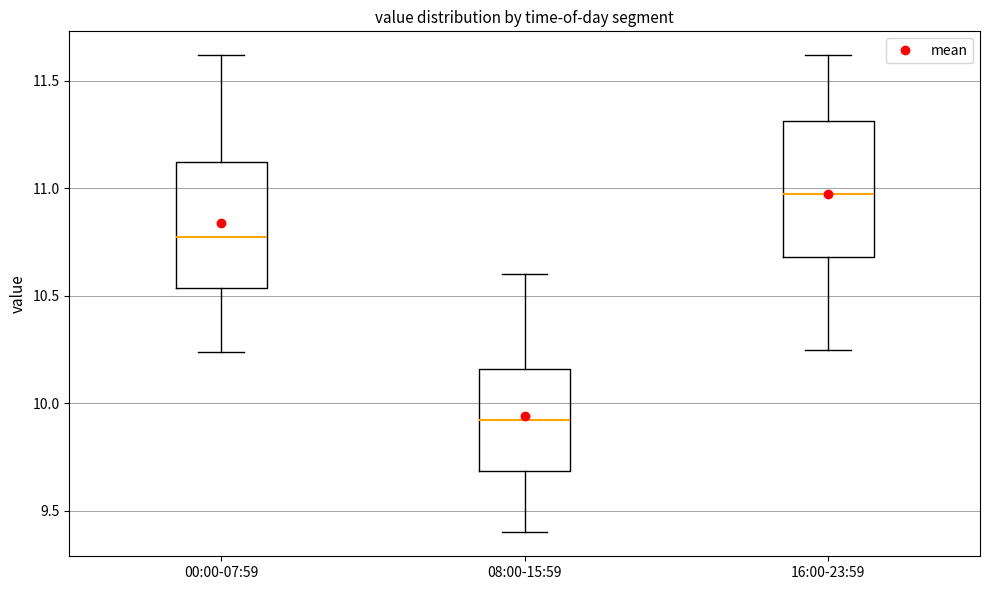

Where is the upper edge of the box for 00:00-07:59 on the y-axis? The values are not printed on the chart, so give them approximately, as read against the axis.

11.10